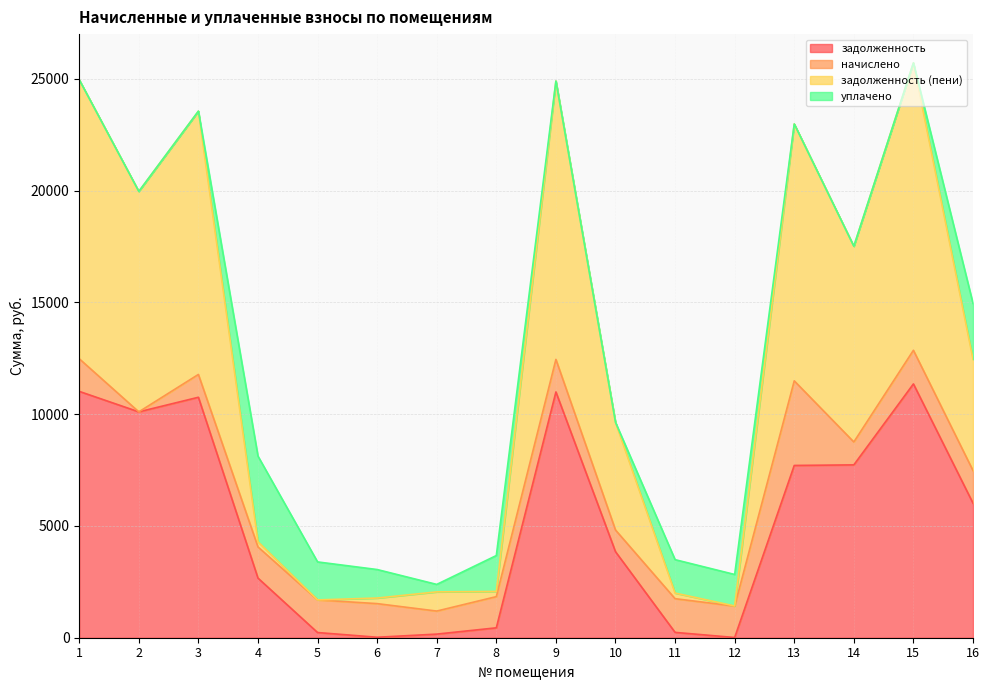

What is the total value across all series at 13?

22974.8